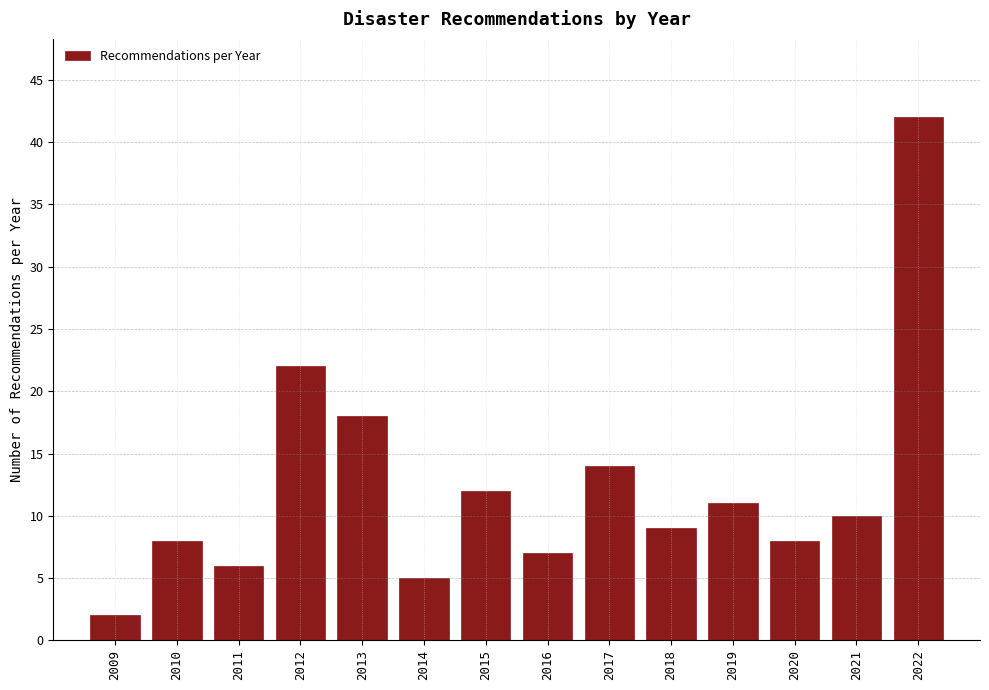

Reading left to right, extract all data points from this chart.

2009=2	2010=8	2011=6	2012=22	2013=18	2014=5	2015=12	2016=7	2017=14	2018=9	2019=11	2020=8	2021=10	2022=42